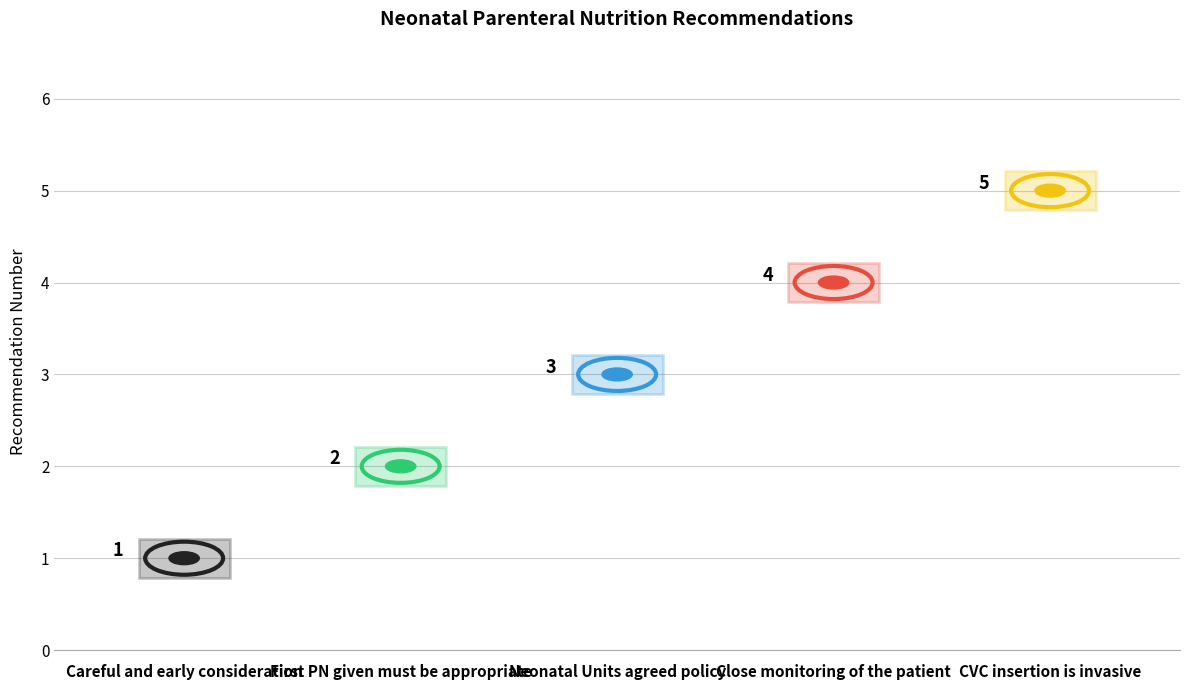

What is the change in value from Careful and early consideration to Close monitoring of the patient?

+3